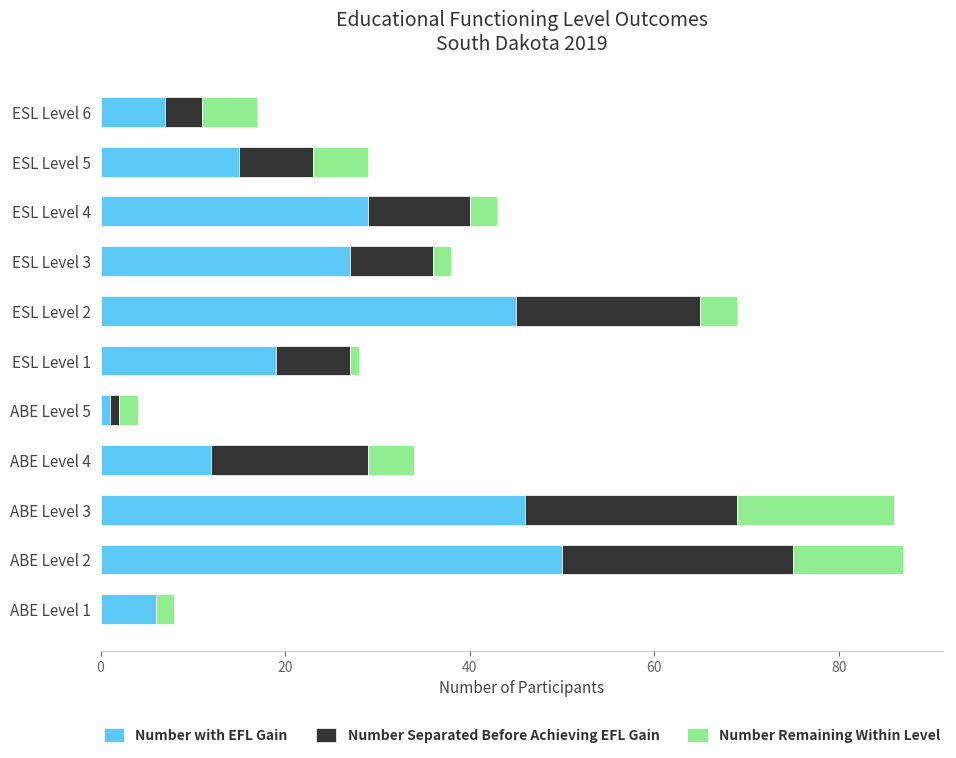

What is the maximum value for Number with EFL Gain?

50